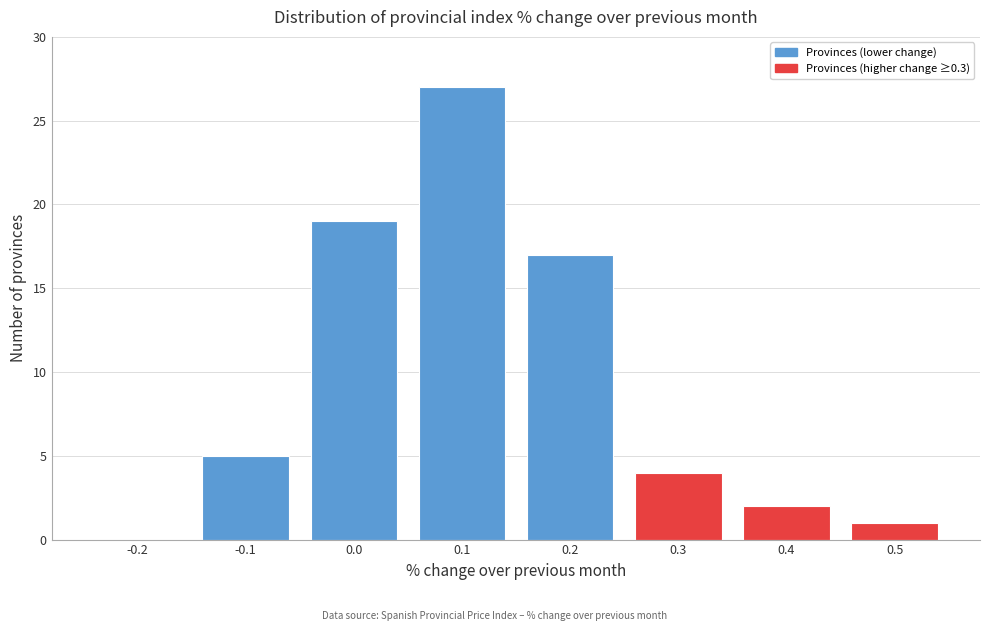

Reading left to right, list every bar in this chart as the range it spans on the x-axis followed by its height. The values are not printed on the chart, so give them approximately, as read against the axis.

-0.25 to -0.15: 0
-0.15 to -0.05: 5
-0.05 to 0.05: 19
0.05 to 0.15: 27
0.15 to 0.25: 17
0.25 to 0.35: 4
0.35 to 0.45: 2
0.45 to 0.55: 1